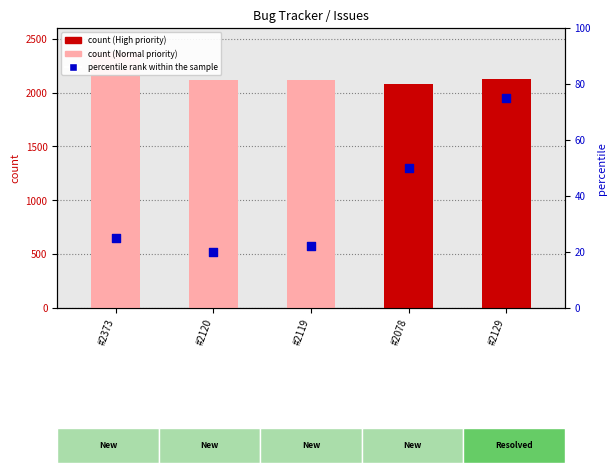

At how many categories does at least one series exceed 875?

5